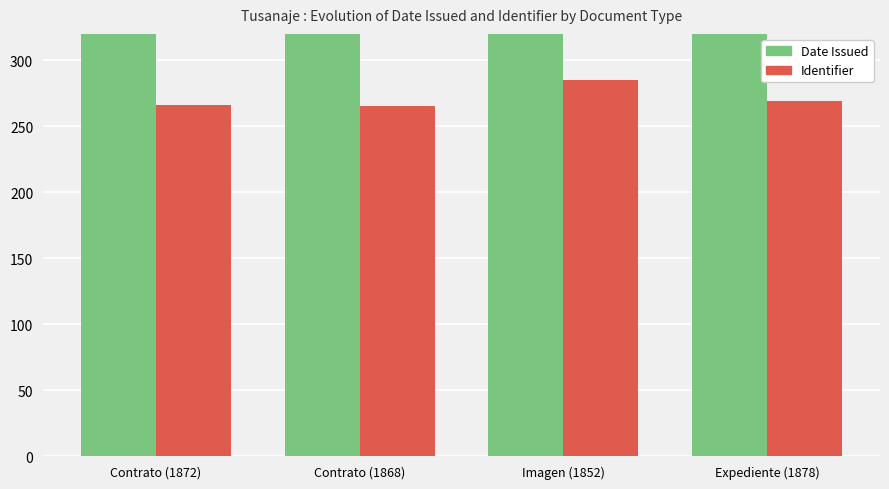

What is the label of the 4th bar from the left?

Expediente (1878)